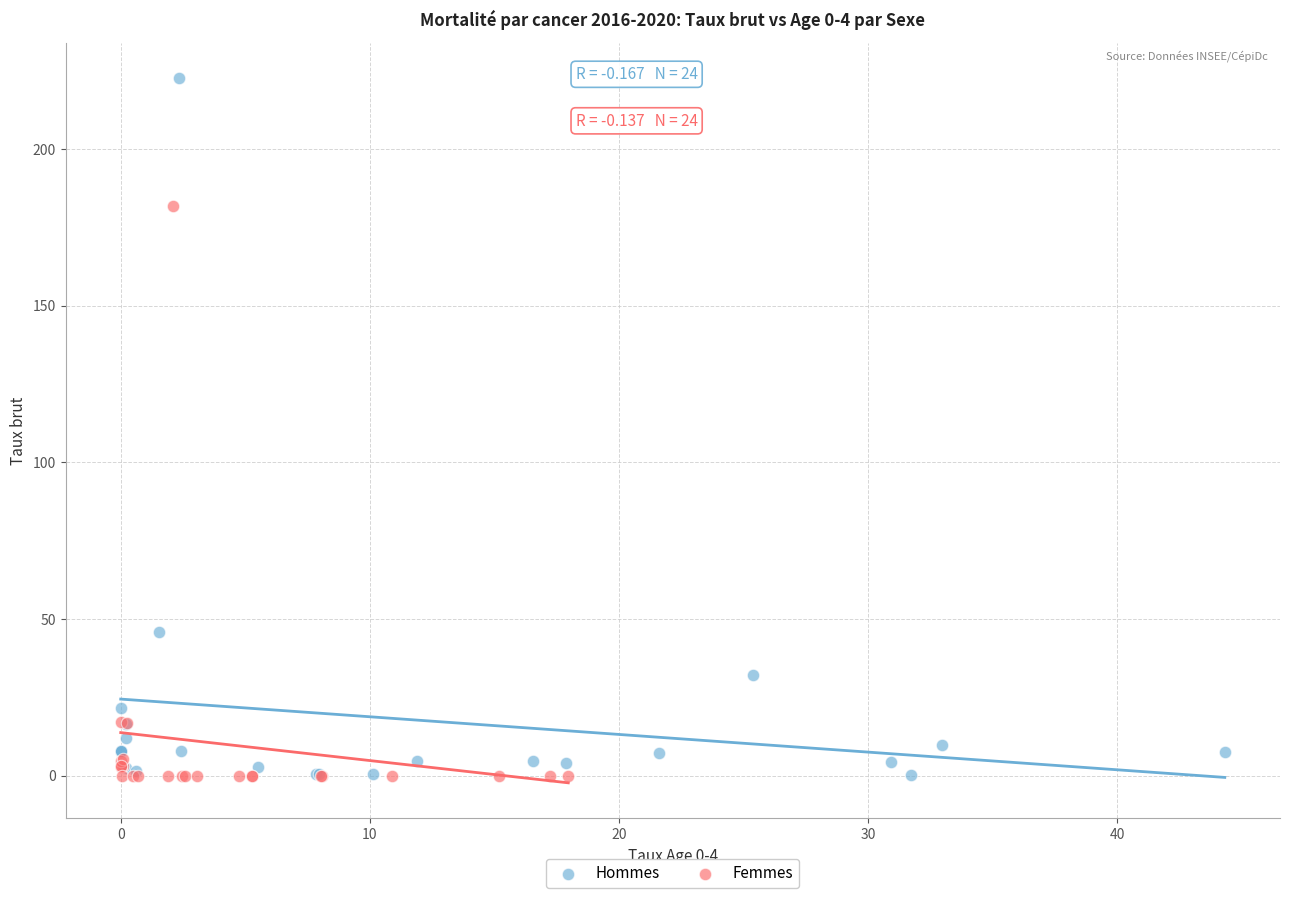

Which series has the widest spread of Y values?

Hommes